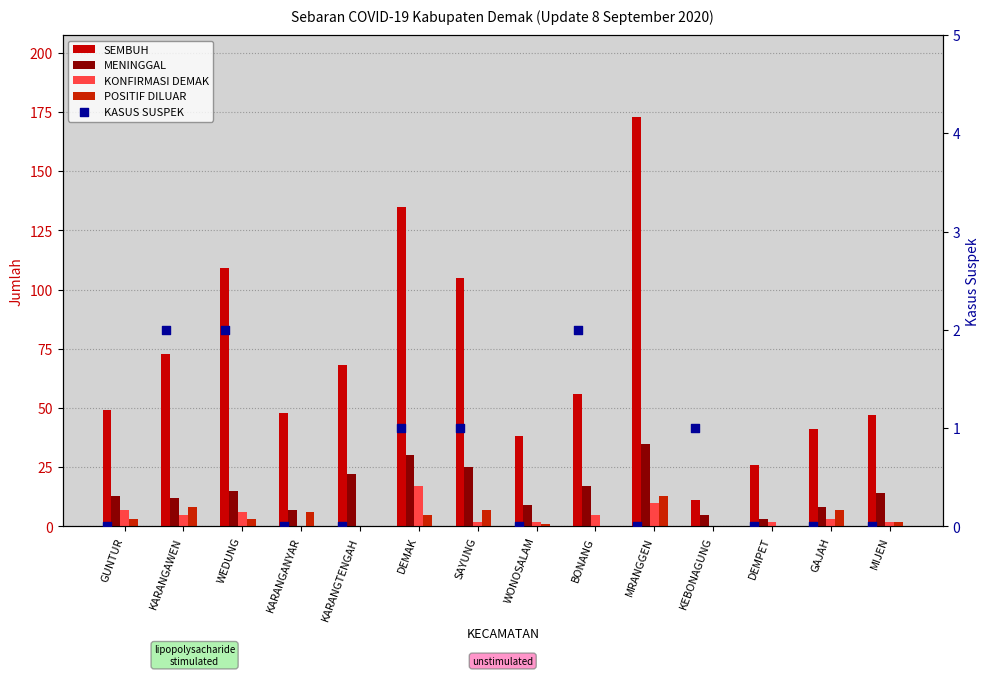

Which series has the largest total across all categories?

SEMBUH